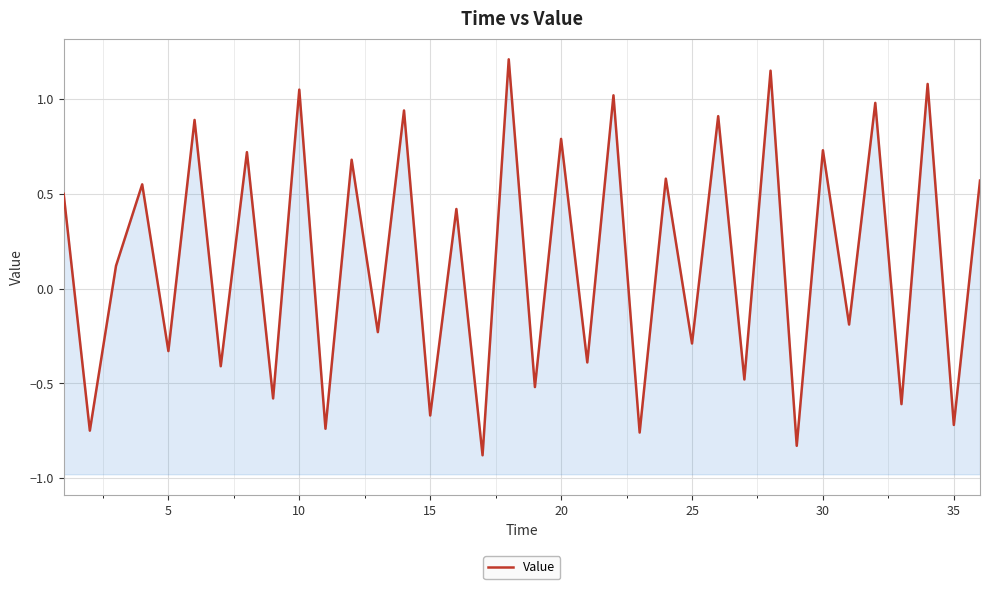

True or false: there are more than 2 points higher than both neighbors.

True